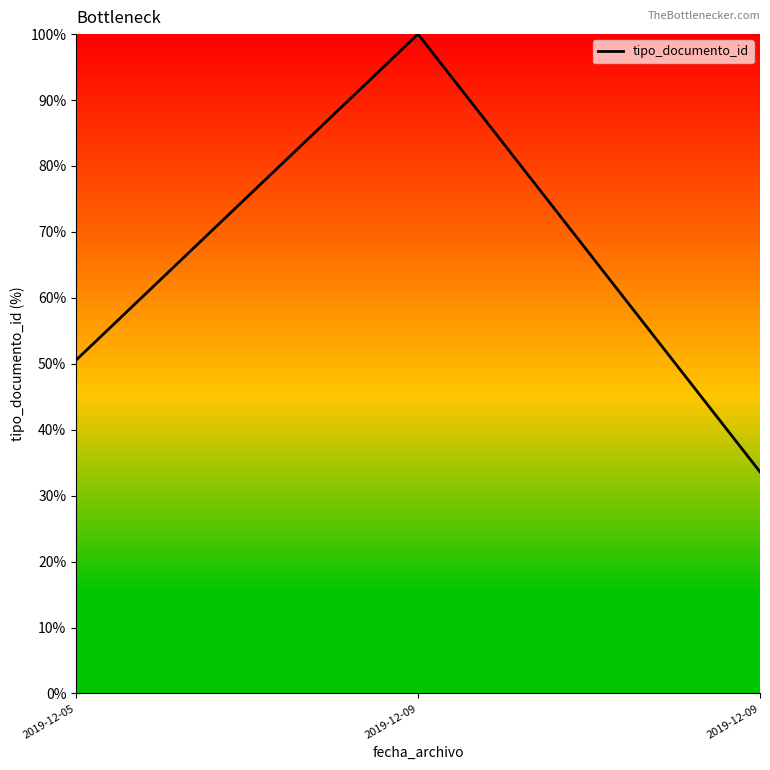

How many series are shown in this chart?

1